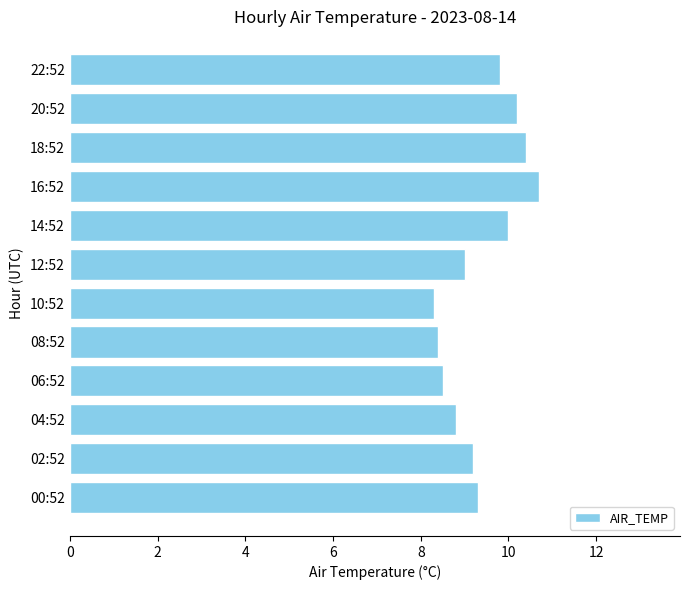

Between 00:52 and 14:52, which is larger?

14:52